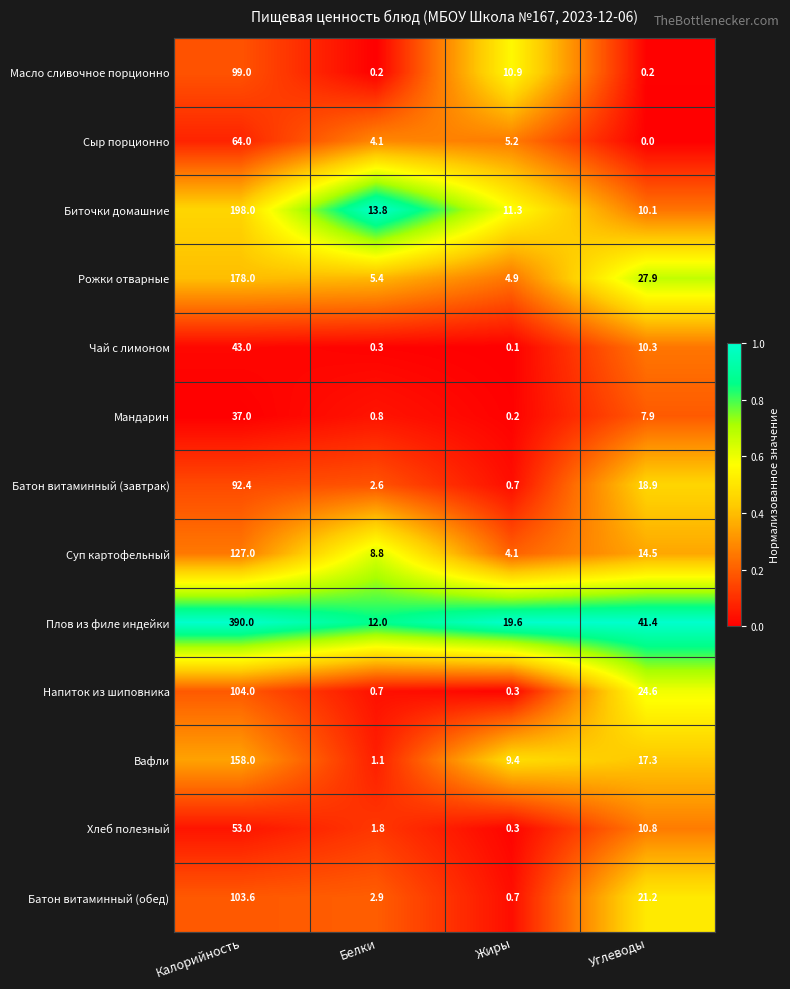

What is the spread (max minus min) of values at Жиры?

19.5